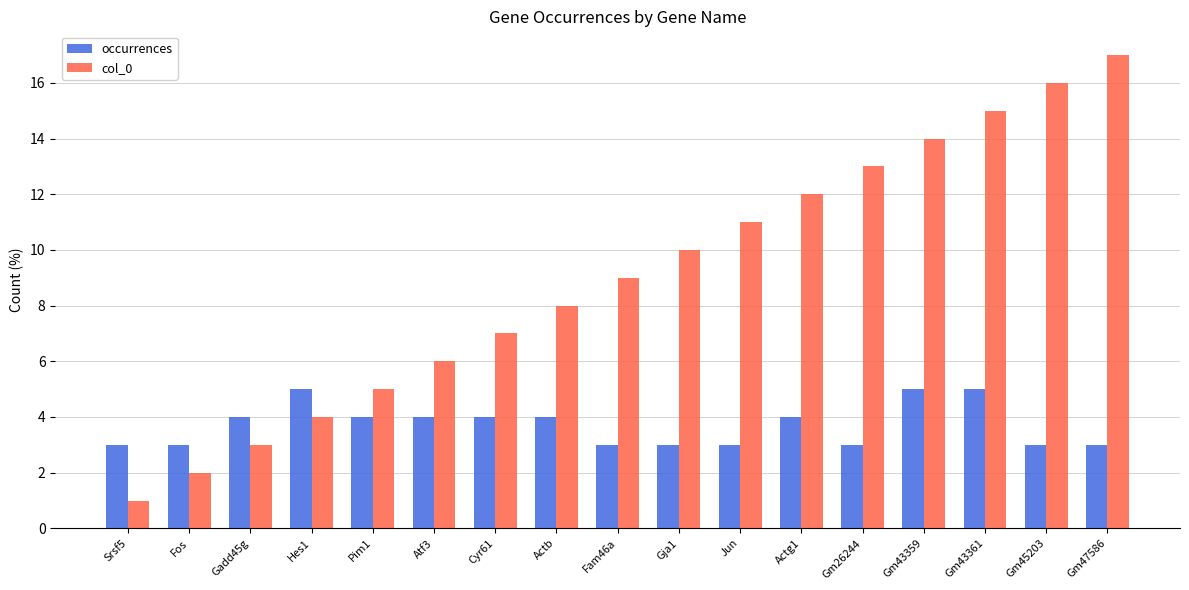

Rank the series at Gja1 from lowest to highest value.

occurrences, col_0